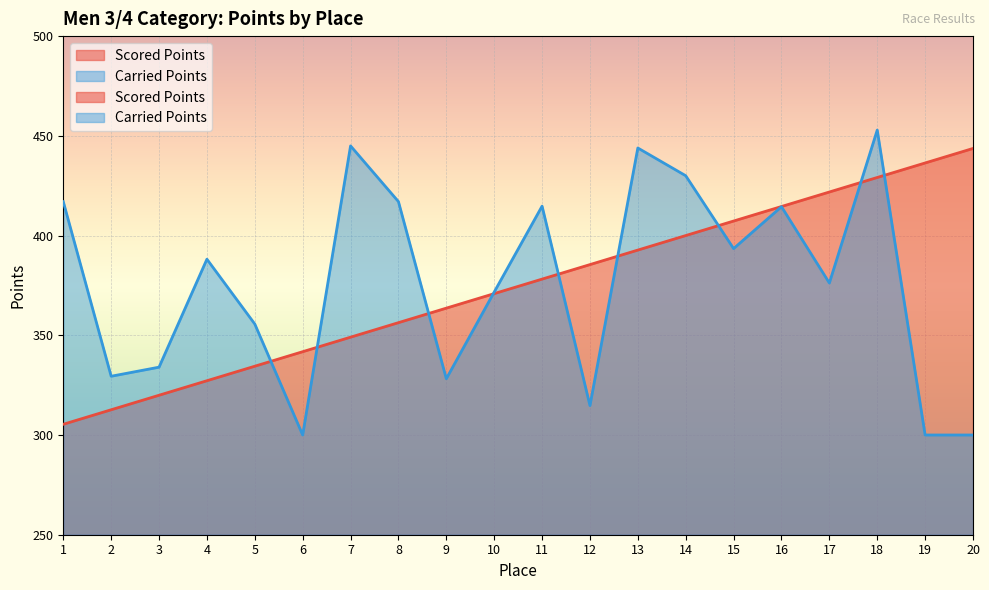

Where does the Carried Points series first go above 388?

1